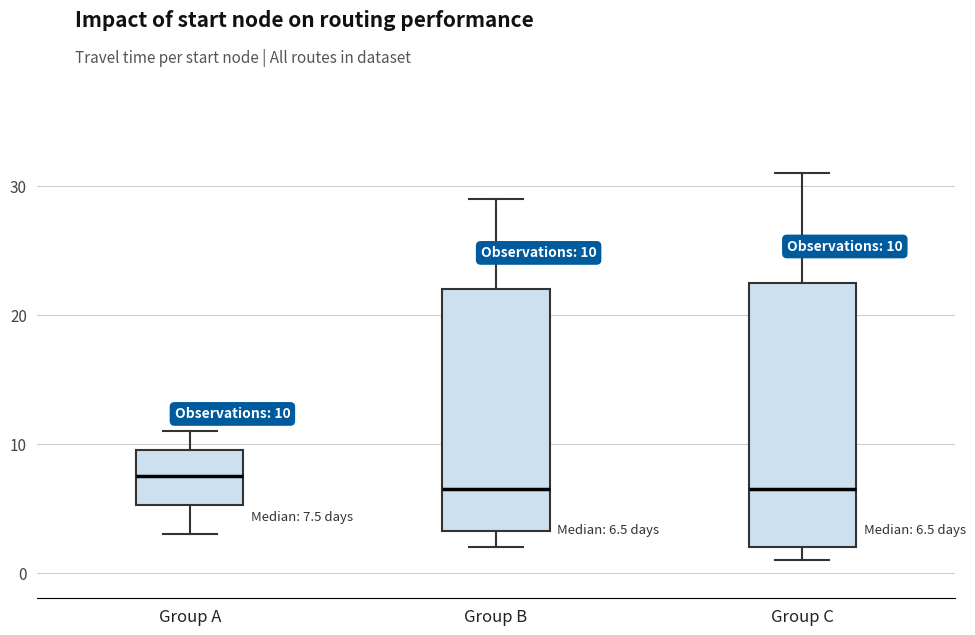

Which box is the tallest, from its lower edge to its upper edge?

Group C